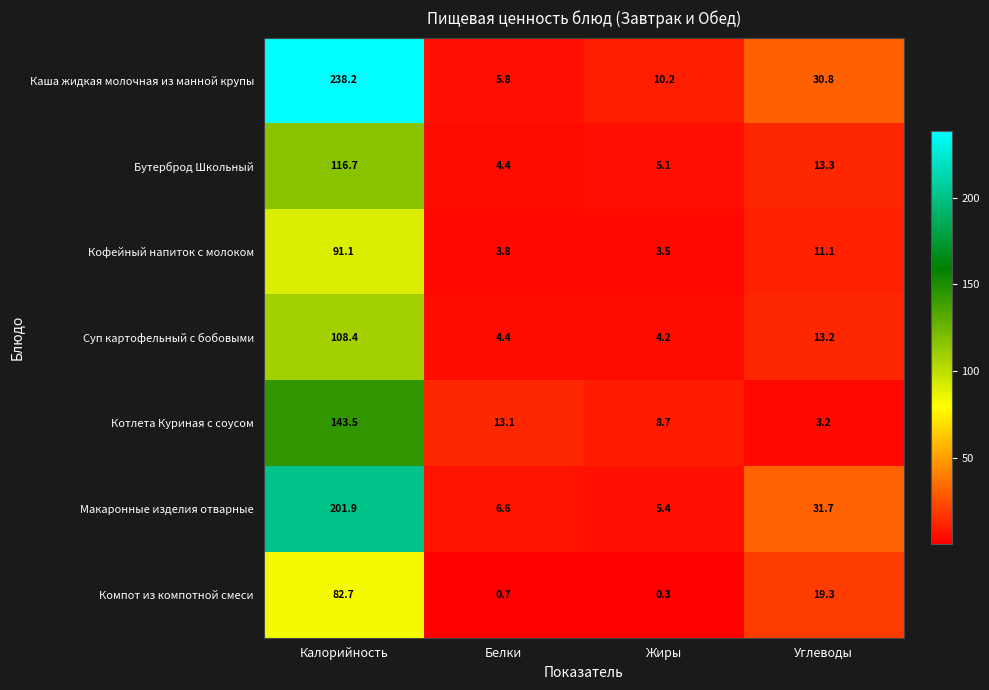

How many series are shown in this chart?

7